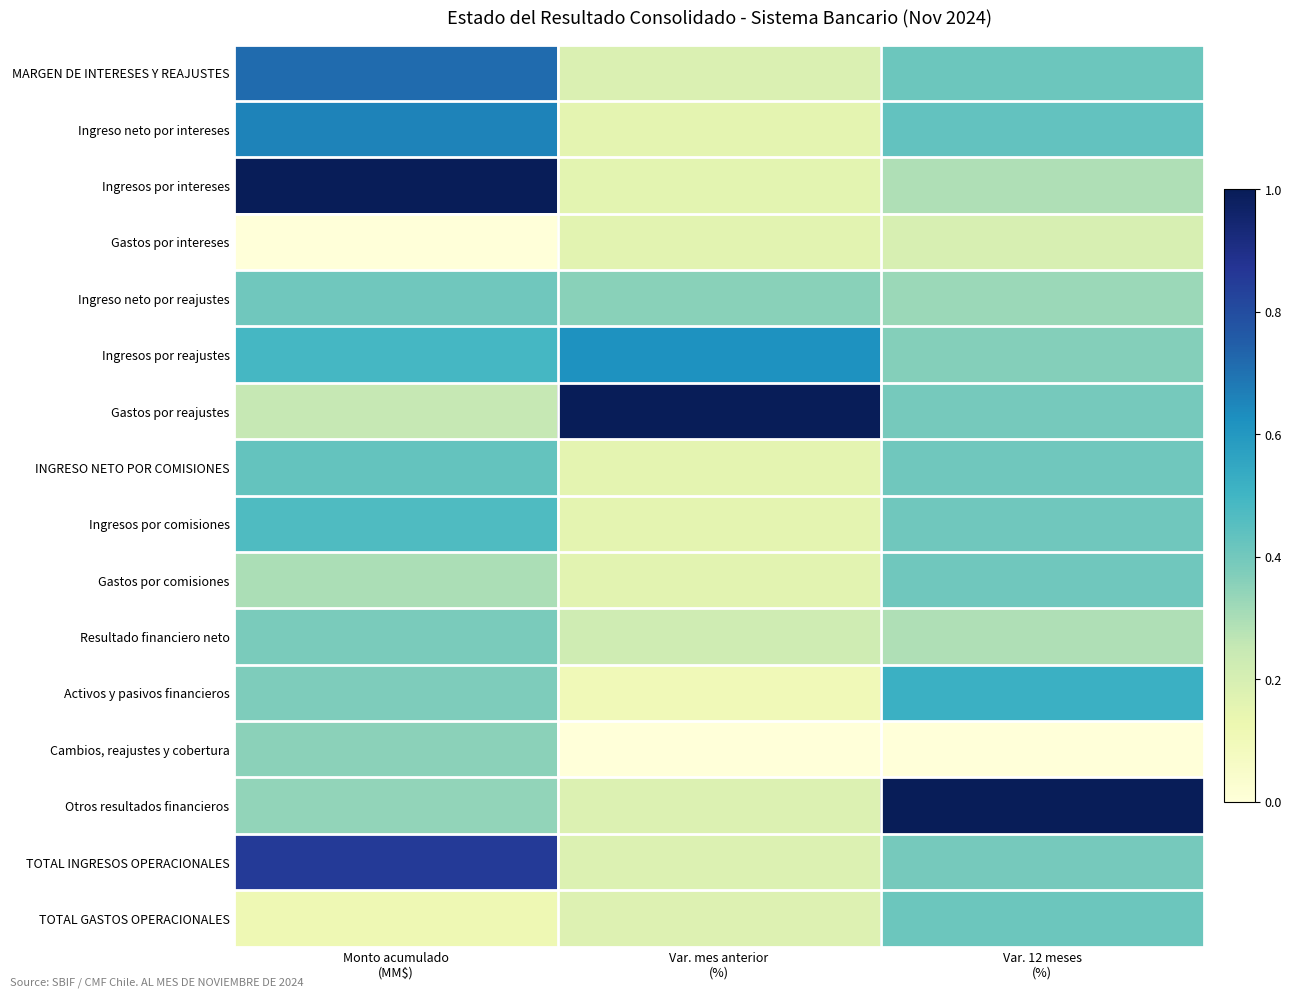

Which has a higher value, Monto acumulado
(MM$) or Var. mes anterior
(%)?

Monto acumulado
(MM$)